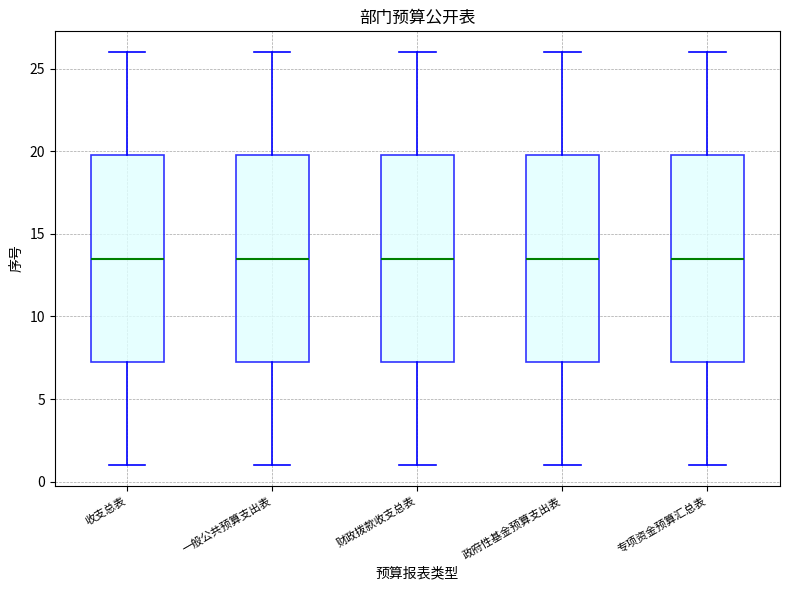

Reading left to right, transcribe this box plot: for each box, give where its median line is, the range the box spans, and where its two whiskers end, as read against the y-axis. The values are not printed on the chart, so give them approximately, as read against the axis.

收支总表: median 13.5, box 7.5 to 20.0, whiskers 1.0 to 26.0
一般公共预算支出表: median 13.5, box 7.5 to 20.0, whiskers 1.0 to 26.0
财政拨款收支总表: median 13.5, box 7.5 to 20.0, whiskers 1.0 to 26.0
政府性基金预算支出表: median 13.5, box 7.5 to 20.0, whiskers 1.0 to 26.0
专项资金预算汇总表: median 13.5, box 7.5 to 20.0, whiskers 1.0 to 26.0